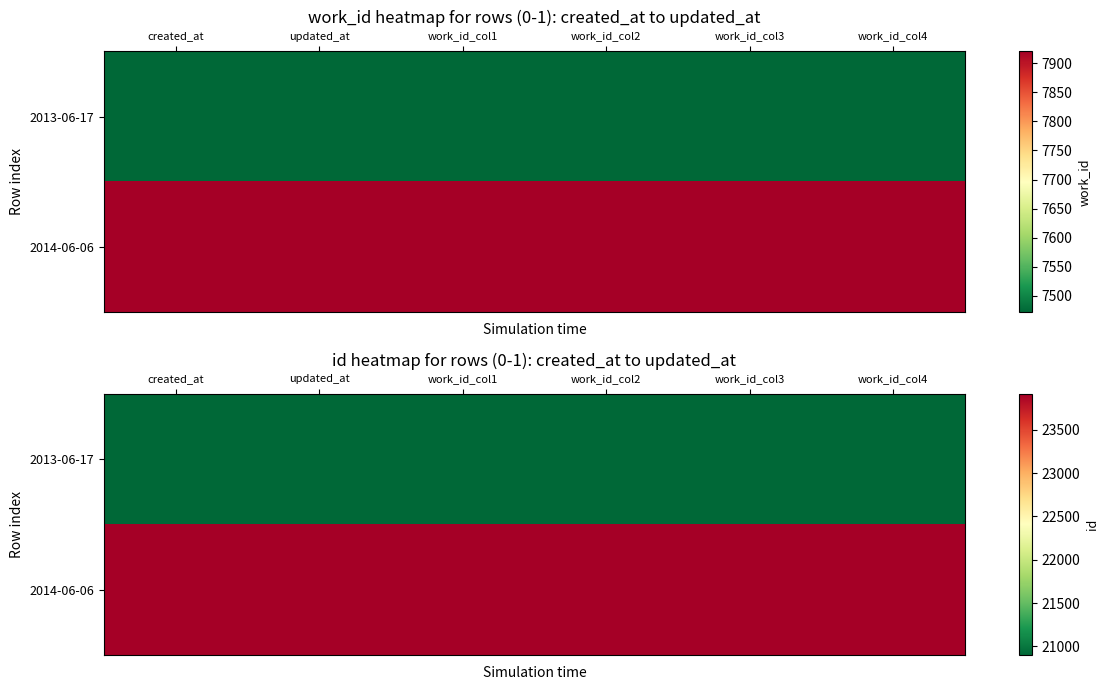

Where is 2014-06-06 nearest to the value 23914?

created_at